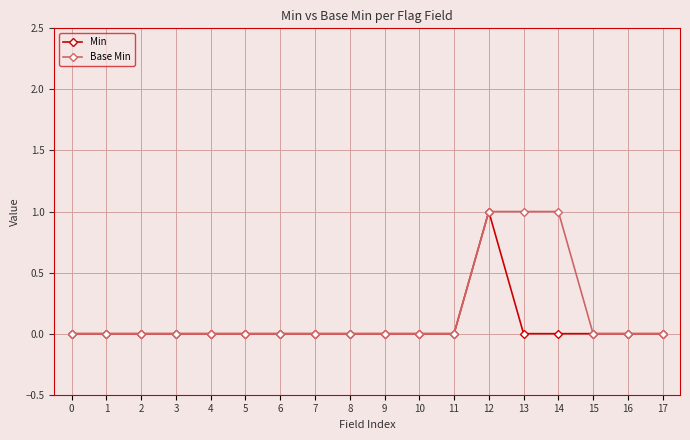

What are all the series names shown in the legend?

Min, Base Min